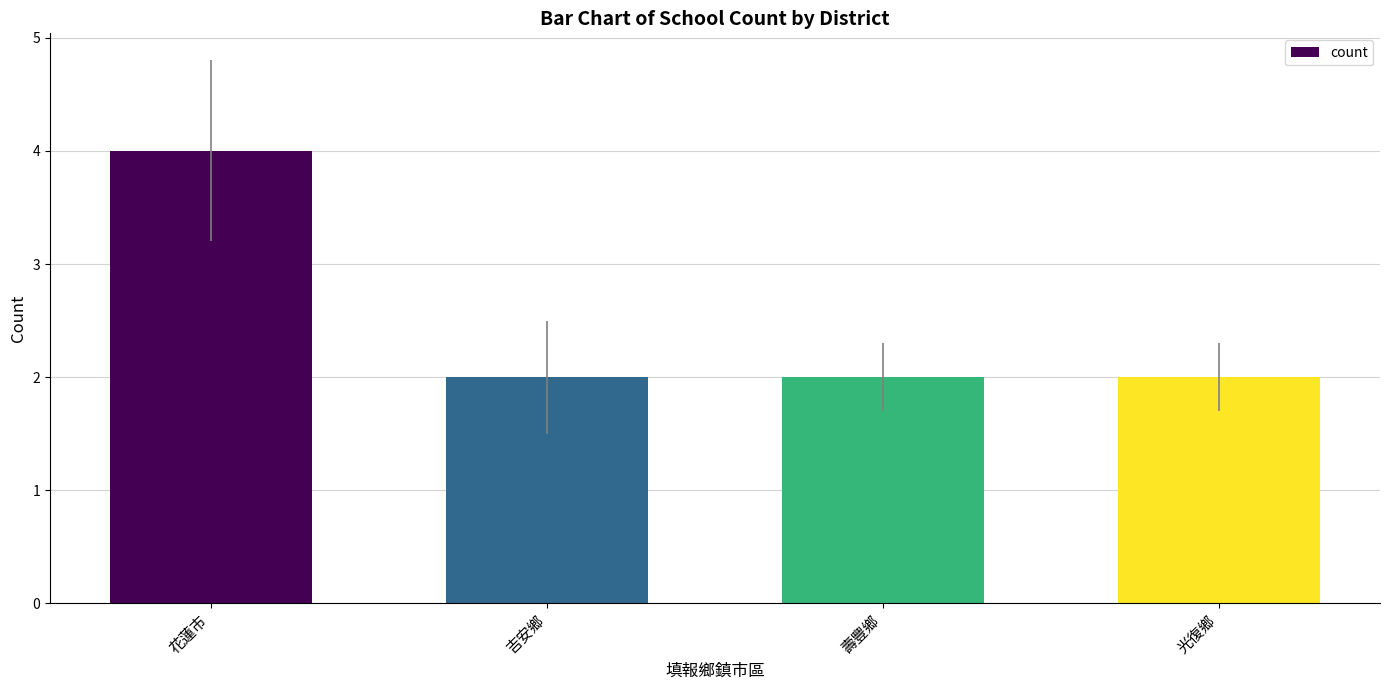

What is the greatest value displayed?

4